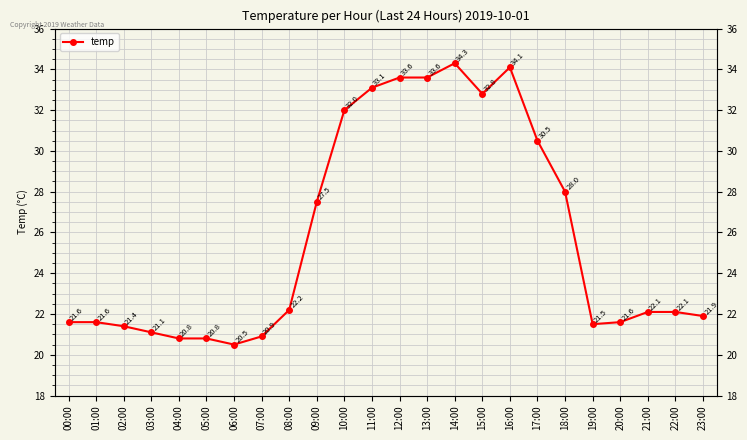

Where is the first local minimum?

06:00